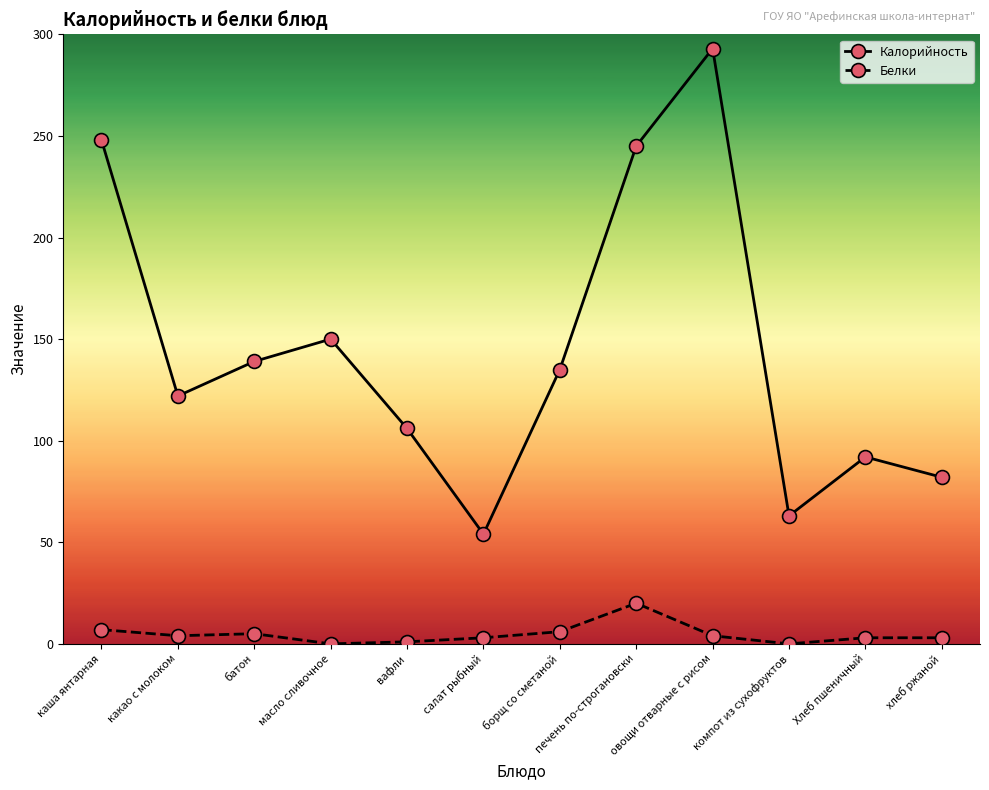

Which series changed the most between салат рыбный and Хлеб пшеничный?

Калорийность